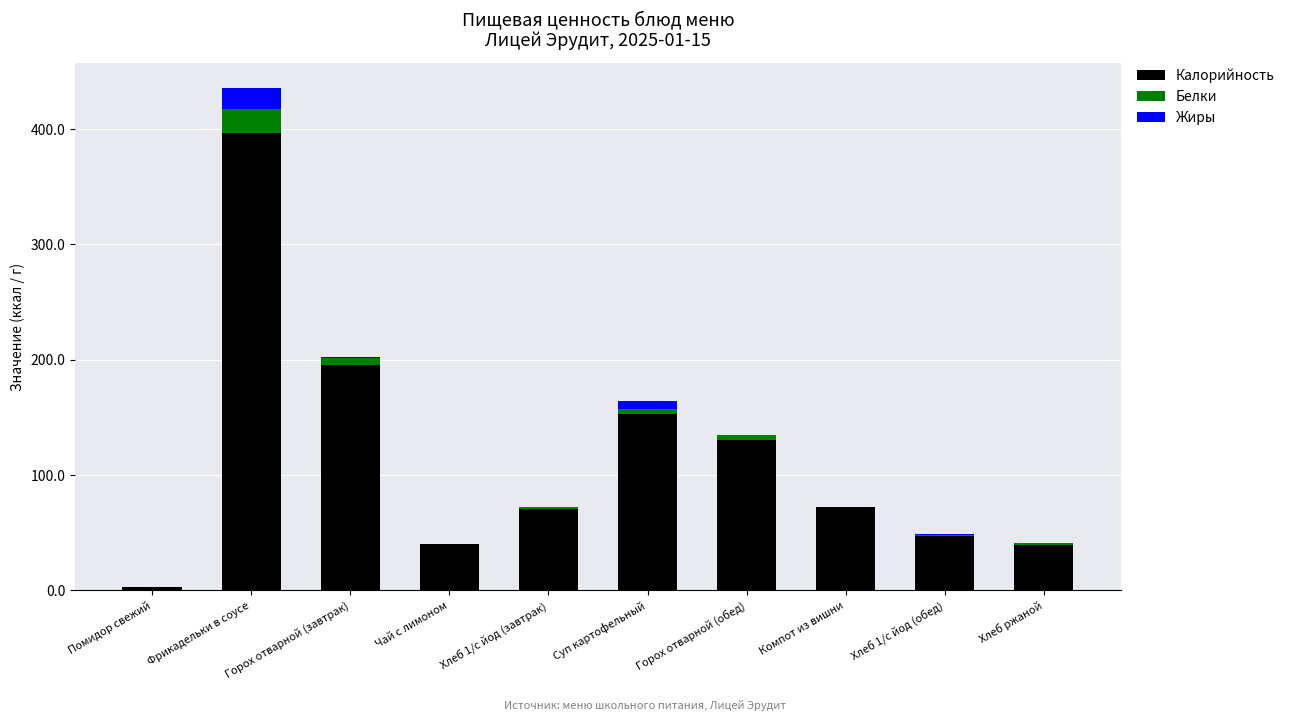

What is the highest value of the Калорийность series?

397.0